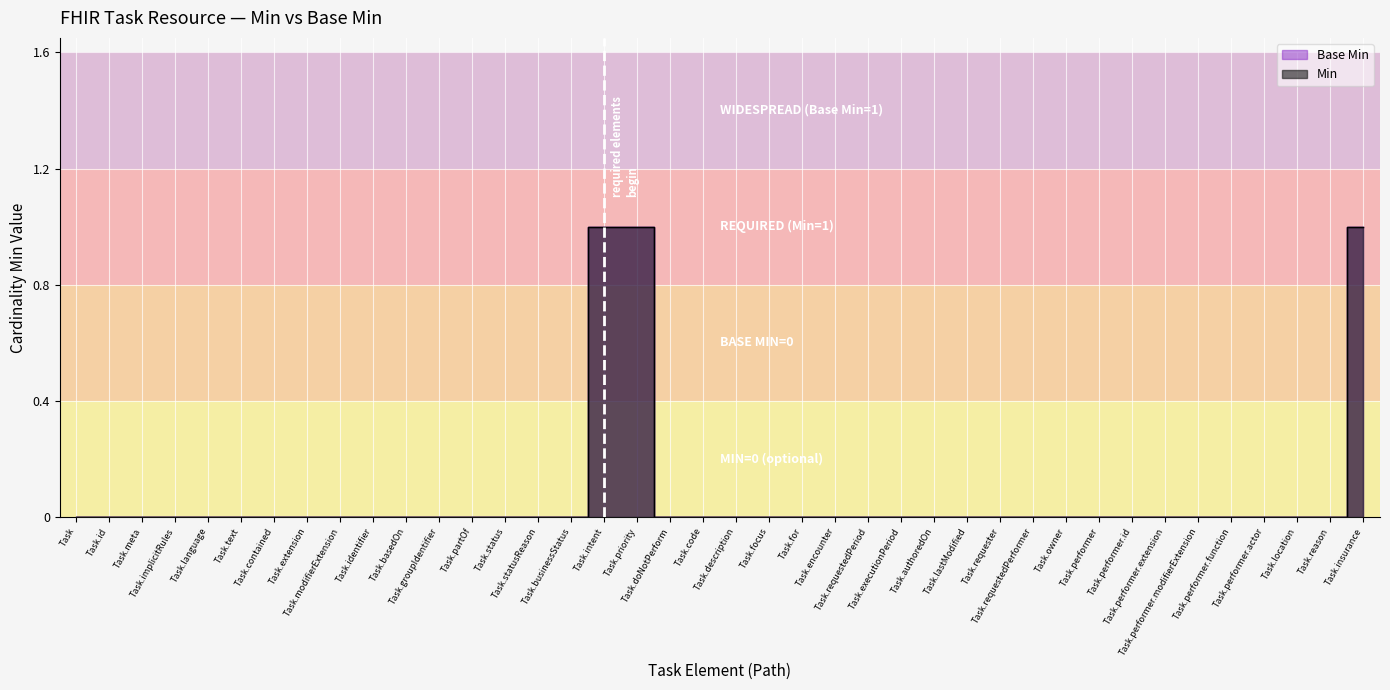

Which has a higher value, Task.statusReason or Task.partOf?

Task.statusReason